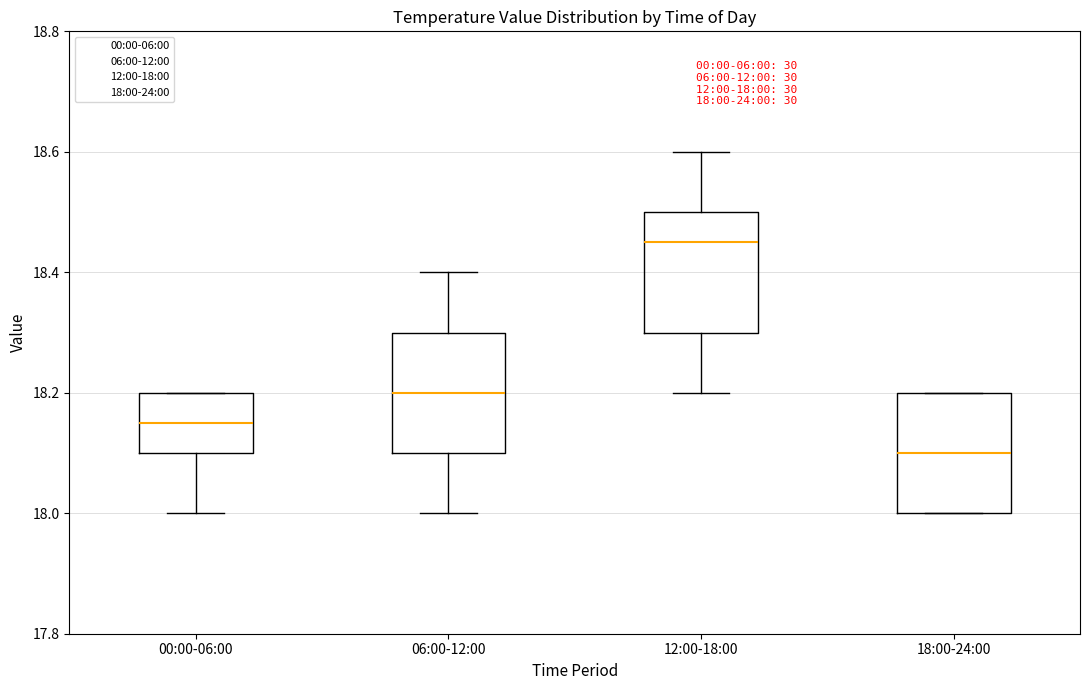

Which box has the highest median line?

12:00-18:00